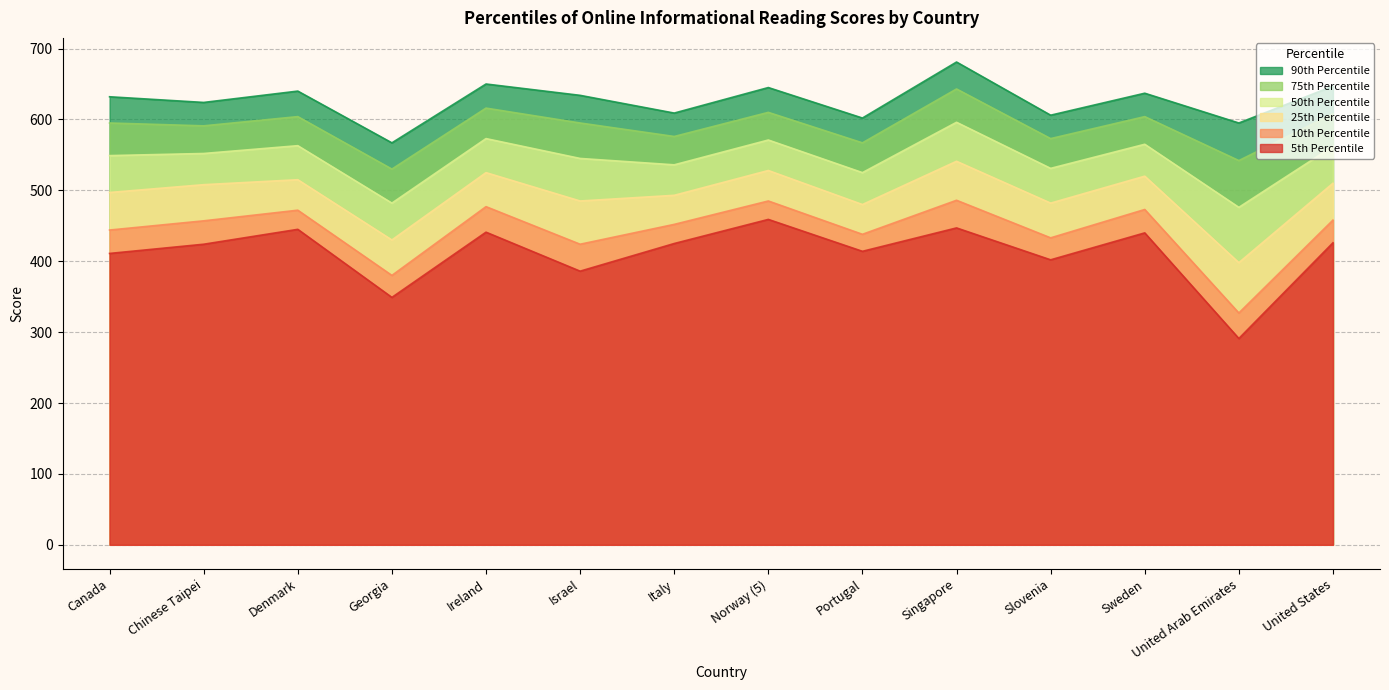

True or false: 25th Percentile and 10th Percentile cross at least once.

False